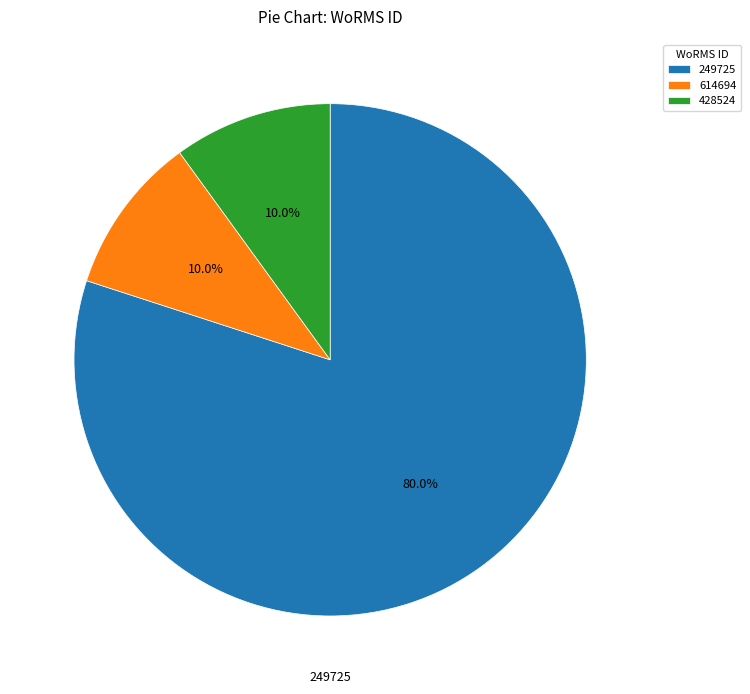

Do 614694 and 249725 together represent more than half of the pie?

Yes